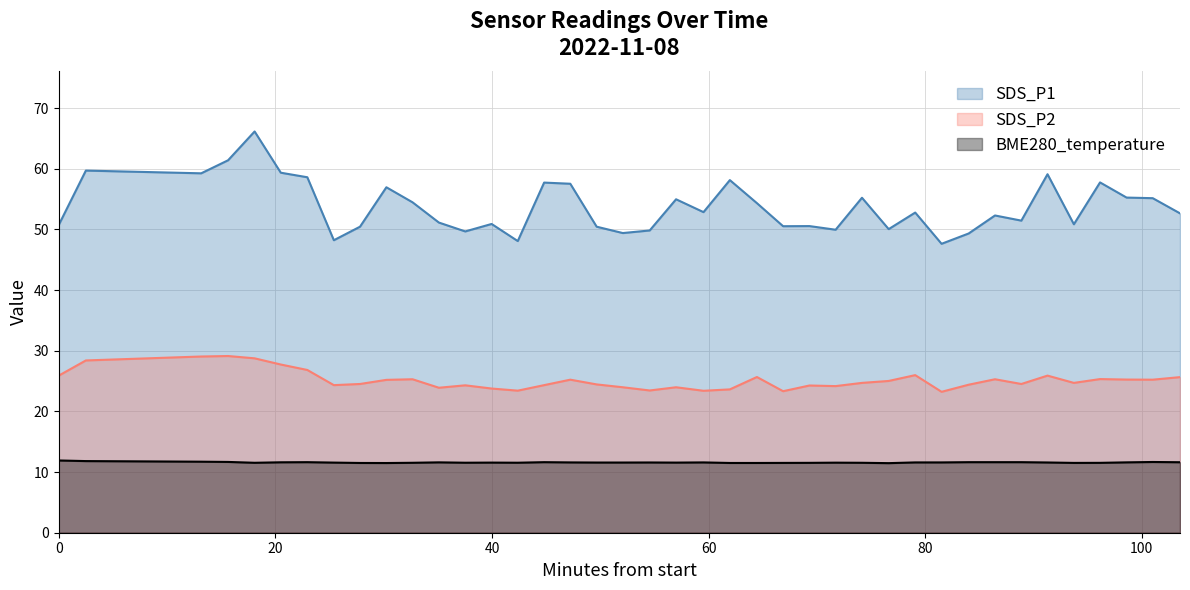

What is the difference between the maximum and minimum values in the SDS_P1 series?

18.5